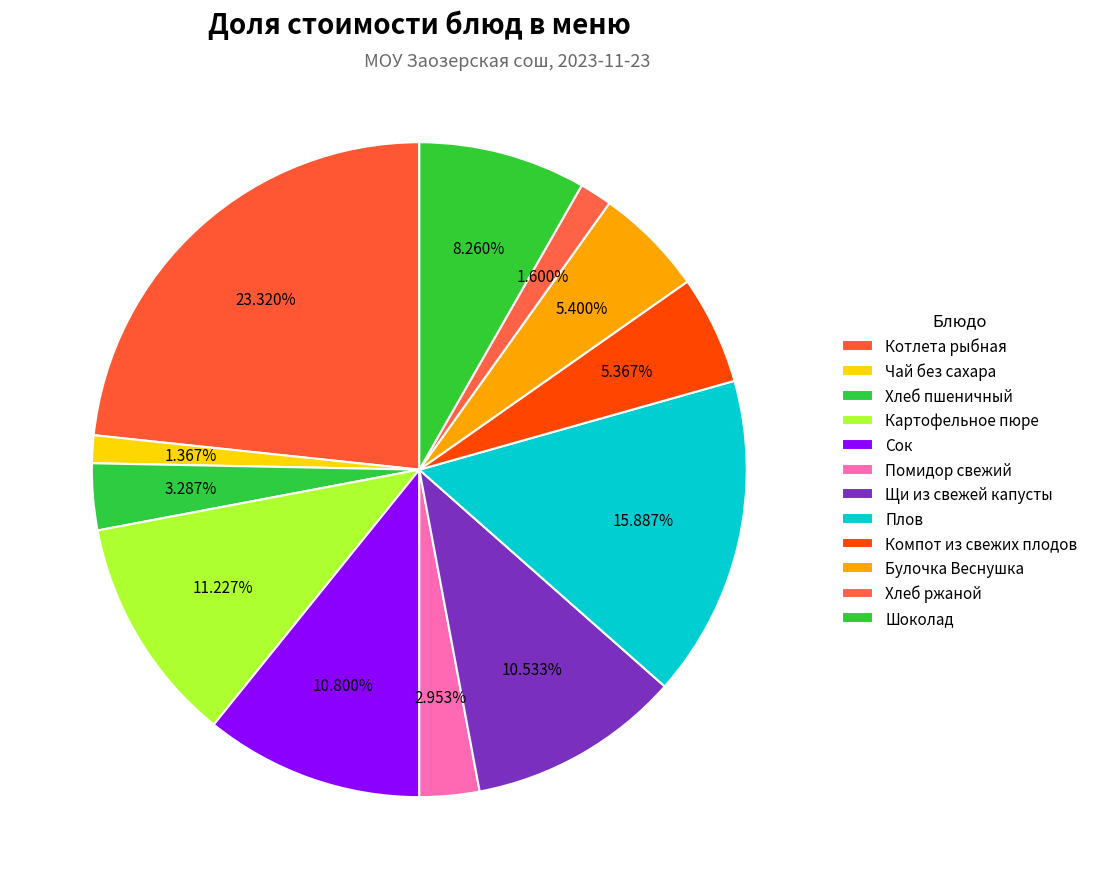

To the nearest percent, what is the difference between the Шоколад and Хлеб ржаной slice percentages?

7%